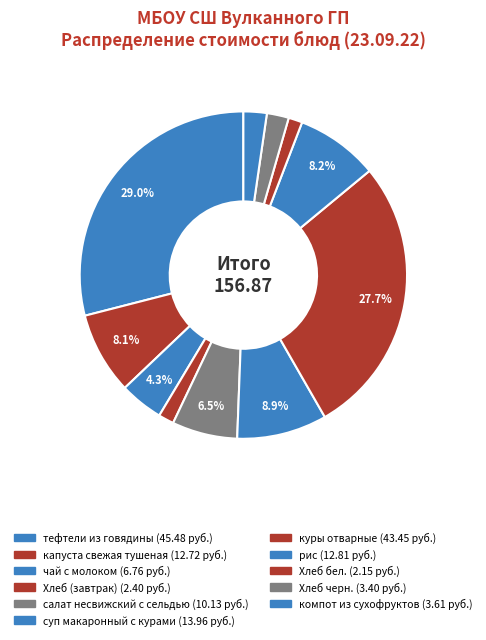

What is the largest slice in the pie chart?

тефтели из говядины